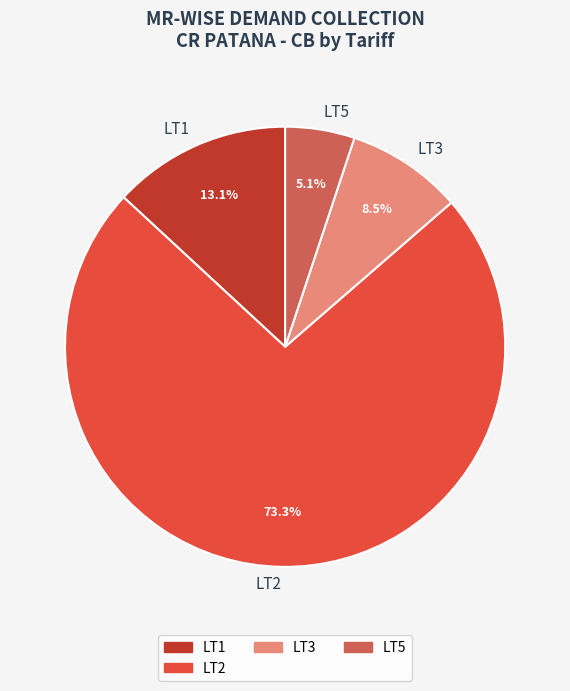

Is there any slice that represents more than half of the pie?

Yes